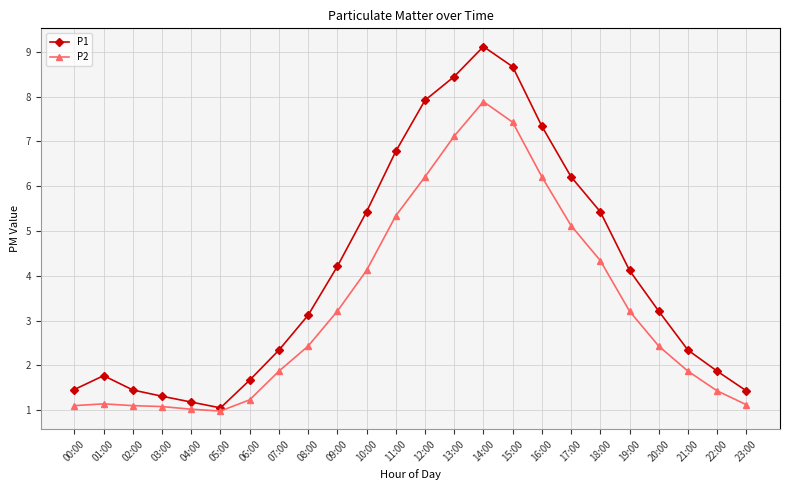

At which category is the sum across all series the highest?

14:00